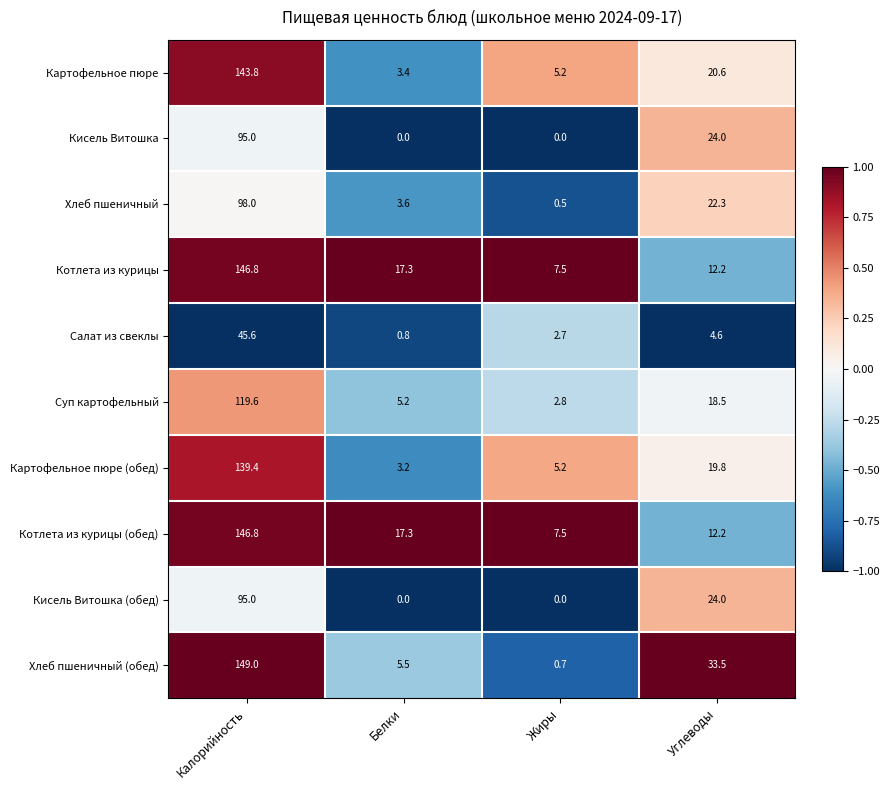

True or false: Кисель Витошка (обед) has a value of 62.0 at Белки.

False